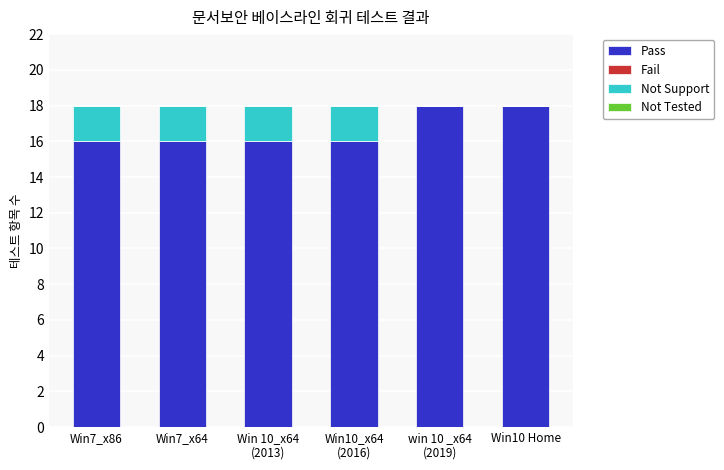

Are the bars horizontal?

No